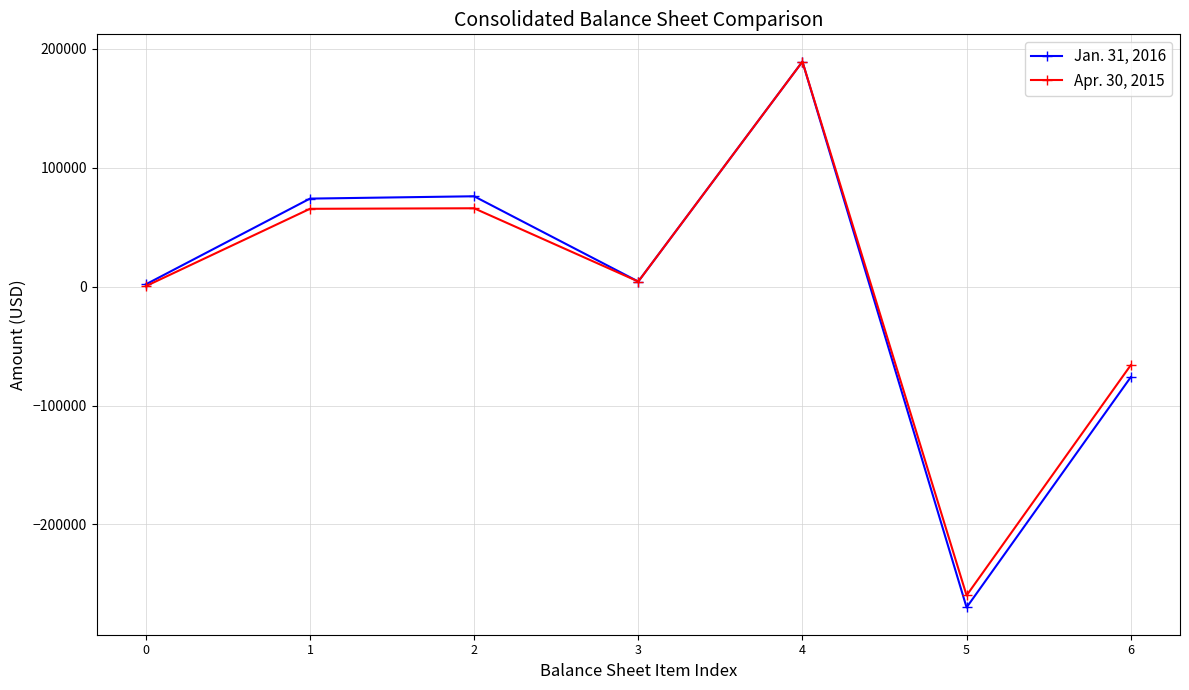

What is the smallest value displayed?

-269781